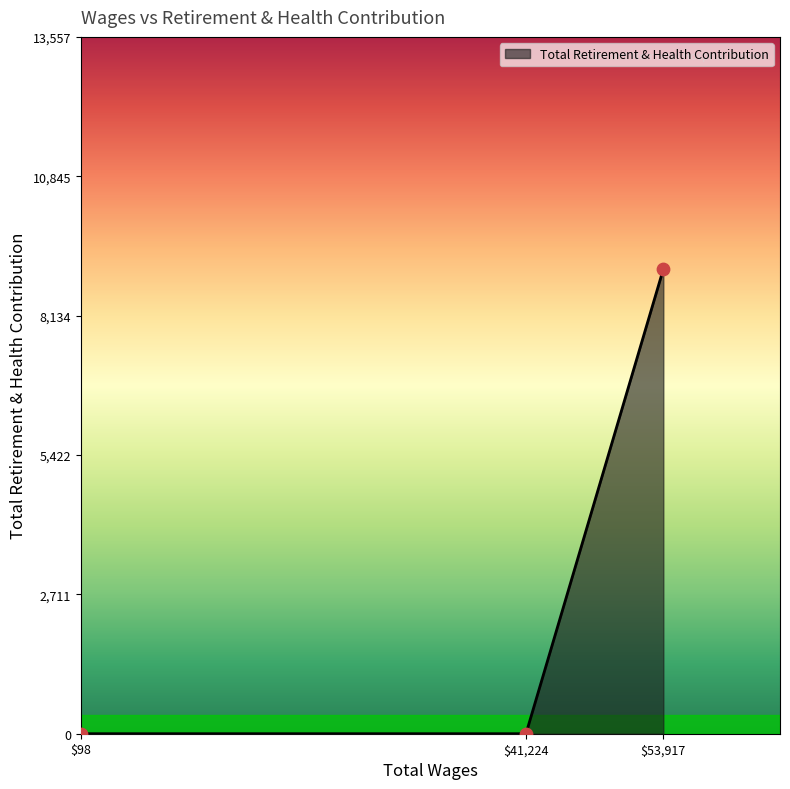

What is the average value?

3013